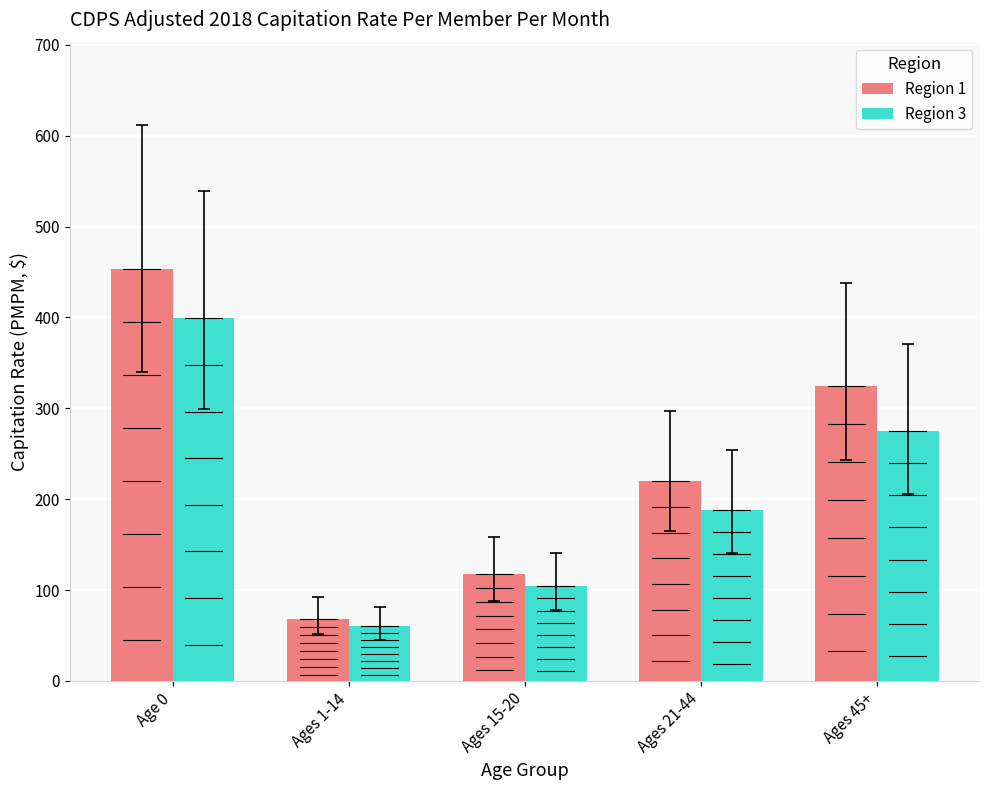

What is the difference between the Region 1 values at Ages 15-20 and Age 0?

336.1